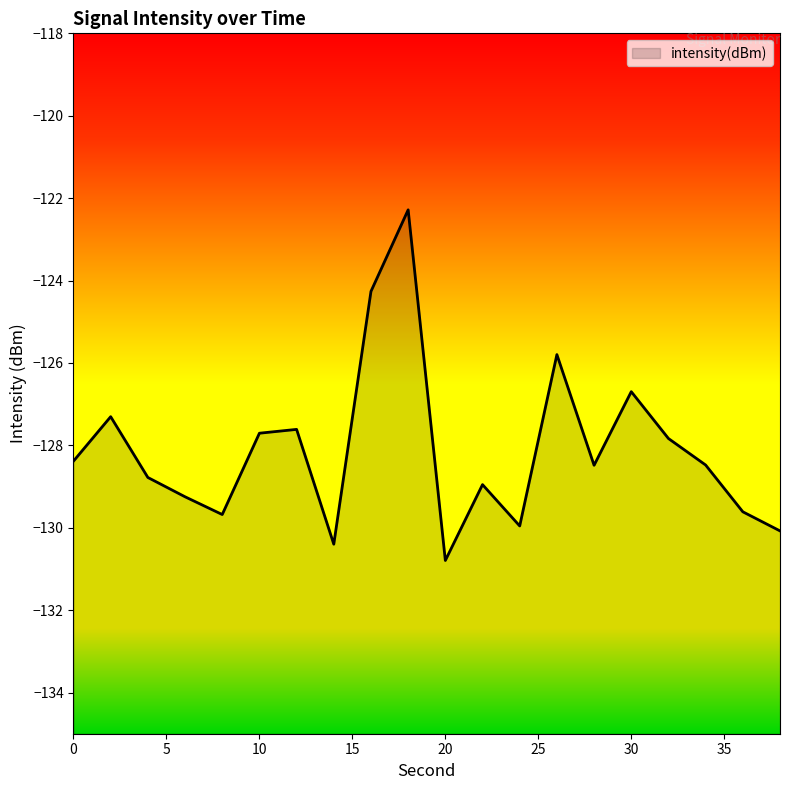

Rank the categories by value from lowest to highest.

20, 14, 38, 24, 8, 36, 6, 22, 4, 28, 34, 0, 32, 10, 12, 2, 30, 26, 16, 18